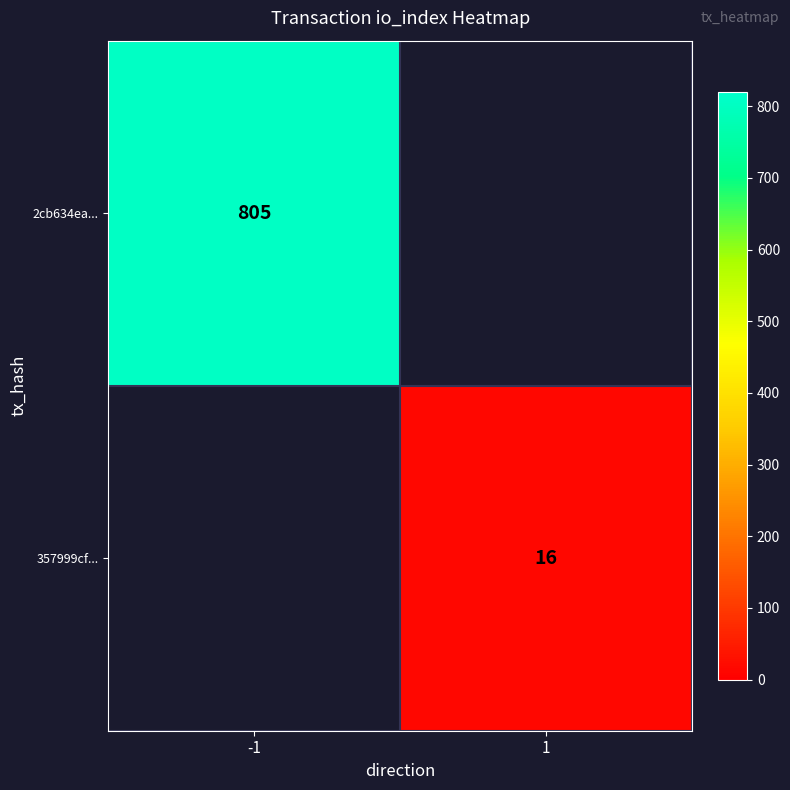

The value of 2cb634ea... at -1 is 560.3. True or false?

False